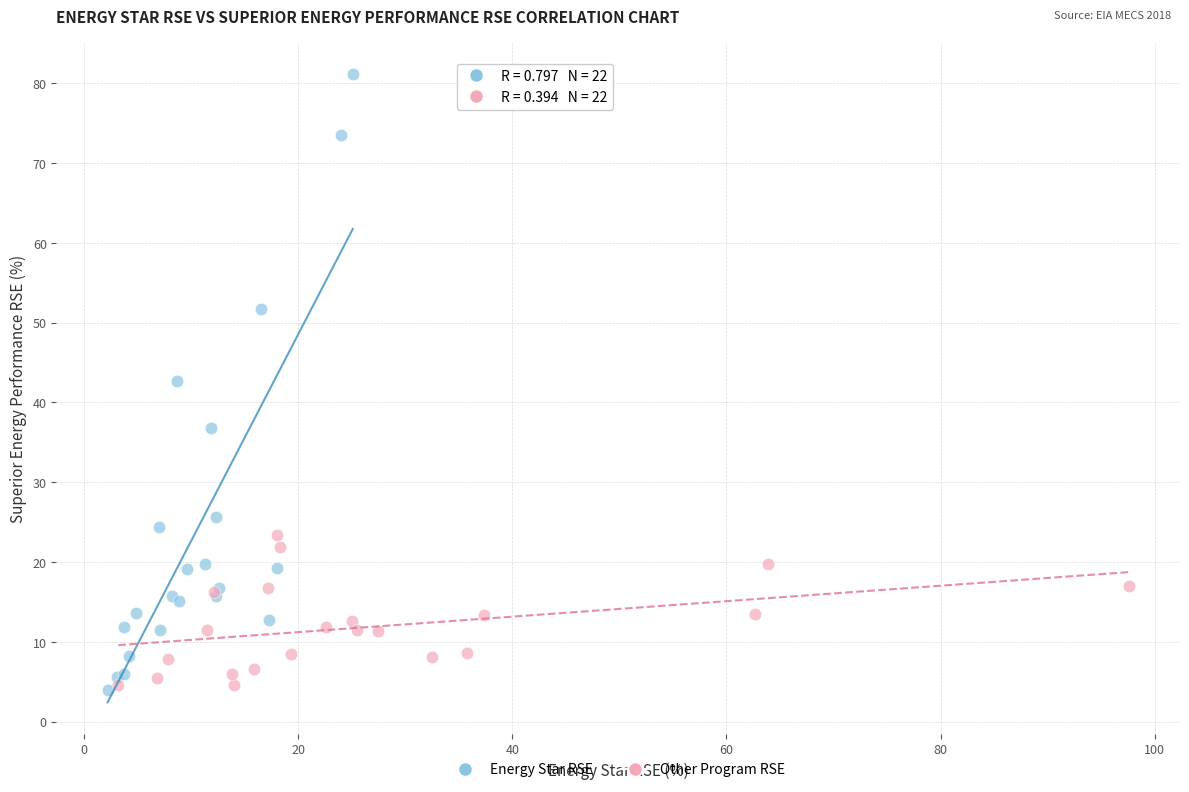

Which series has the largest Y range (max minus min)?

Energy Star RSE